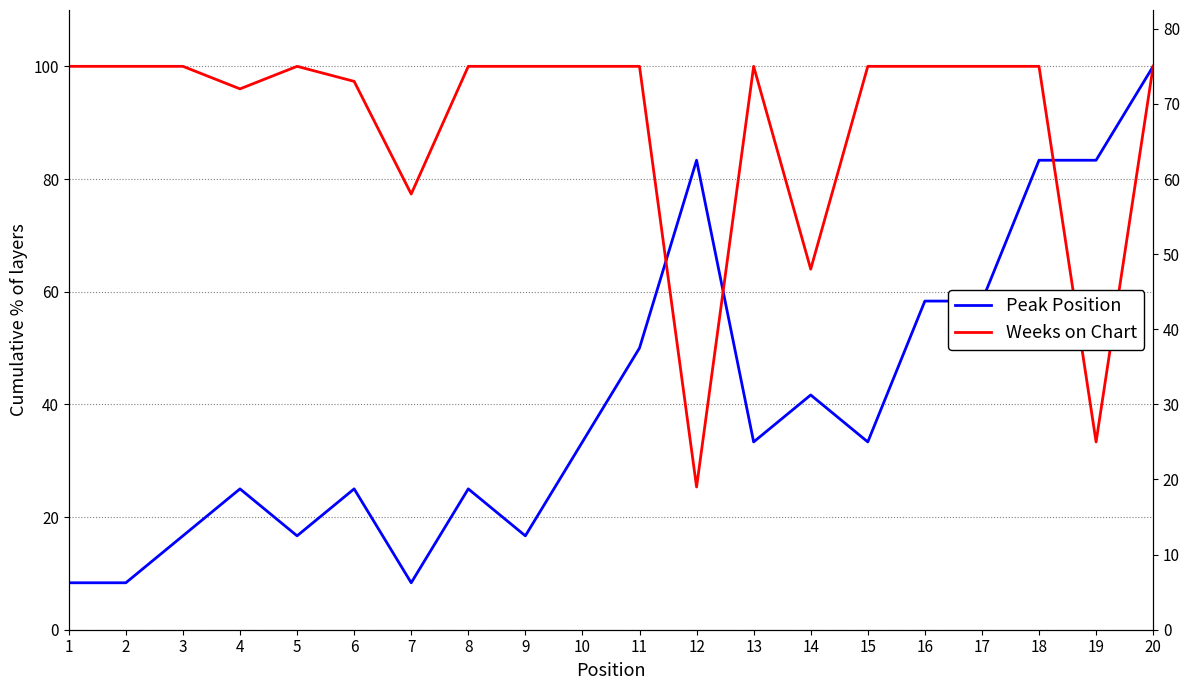

Reading left to right, transcribe all the data shown in this chart.

Peak Position: 1=8.3	2=8.3	3=16.7	4=25.0	5=16.7	6=25.0	7=8.3	8=25.0	9=16.7	10=33.3	11=50.0	12=83.3	13=33.3	14=41.7	15=33.3	16=58.3	17=58.3	18=83.3	19=83.3	20=100.0
Weeks on Chart: 1=100.0	2=100.0	3=100.0	4=96.0	5=100.0	6=97.3	7=77.3	8=100.0	9=100.0	10=100.0	11=100.0	12=25.3	13=100.0	14=64.0	15=100.0	16=100.0	17=100.0	18=100.0	19=33.3	20=100.0